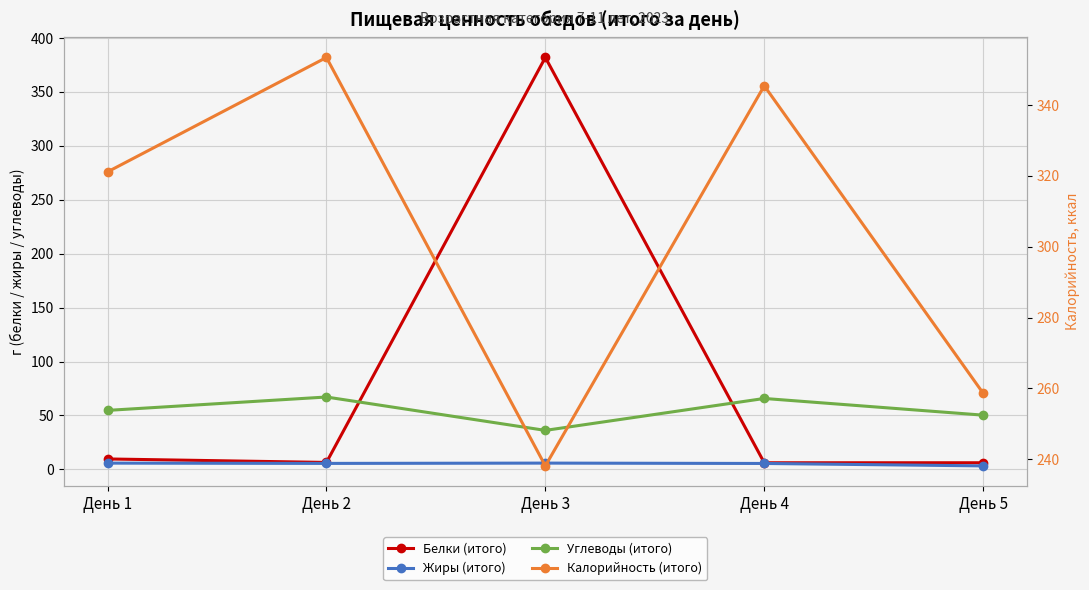

Which has a higher value, День 2 or День 1?

День 1